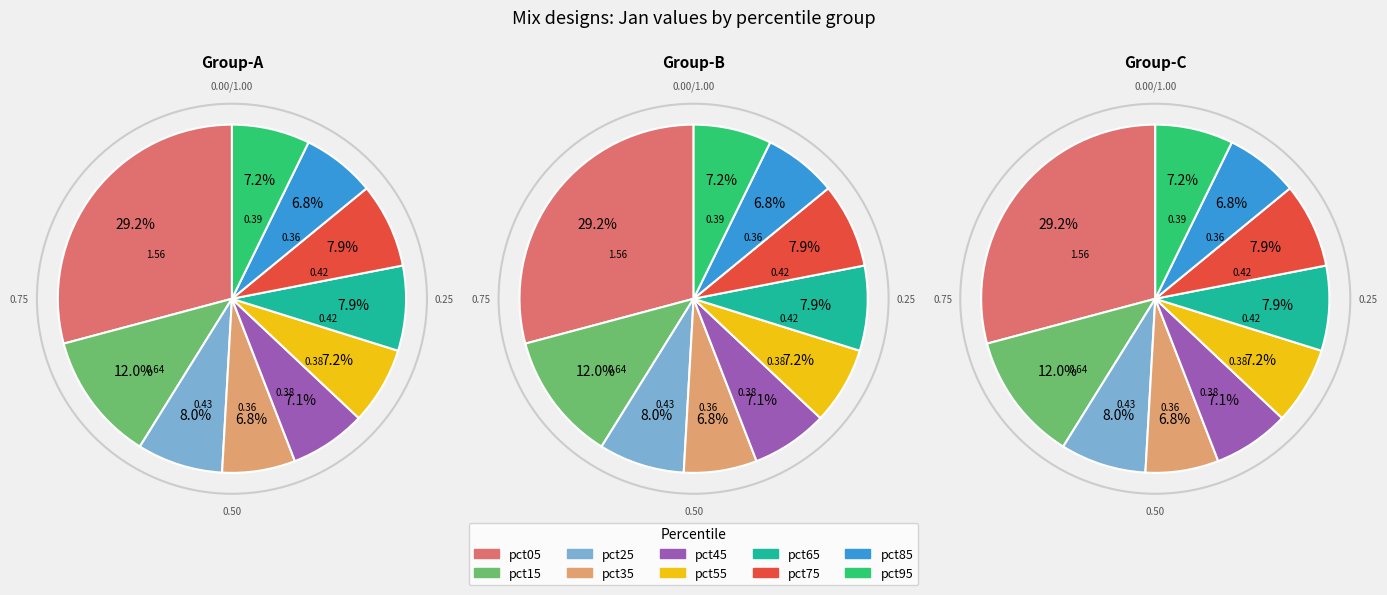

Which slice is the largest?

pct05